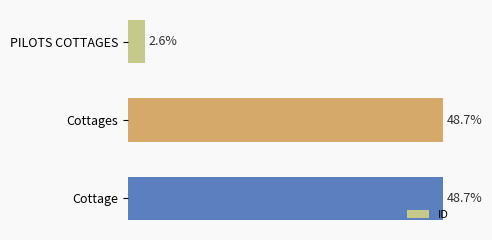

How many categories are shown in the chart?

3